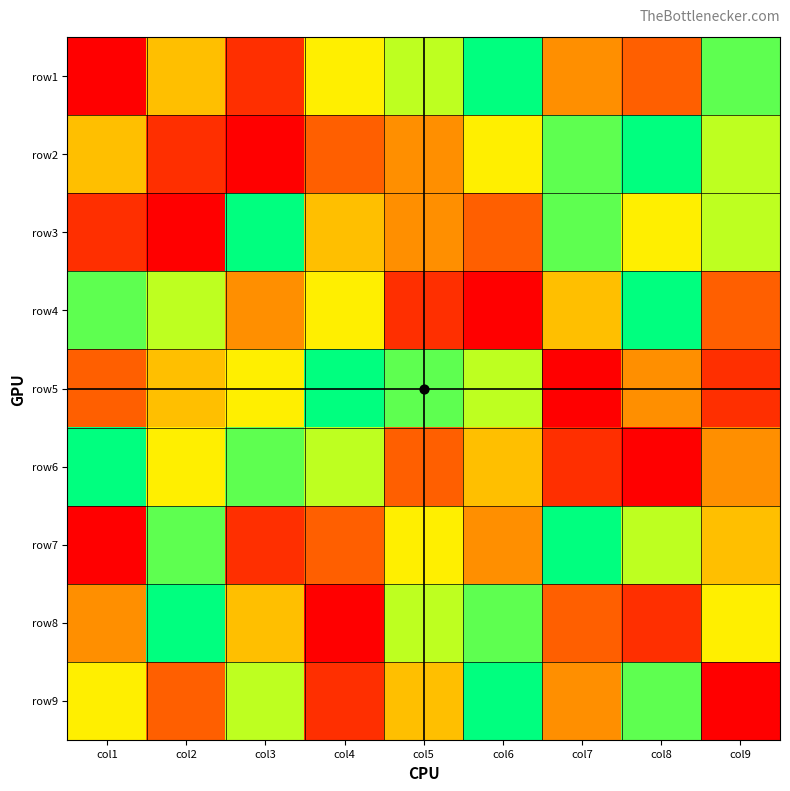

At which category does the chart reach its minimum across all series?

col1